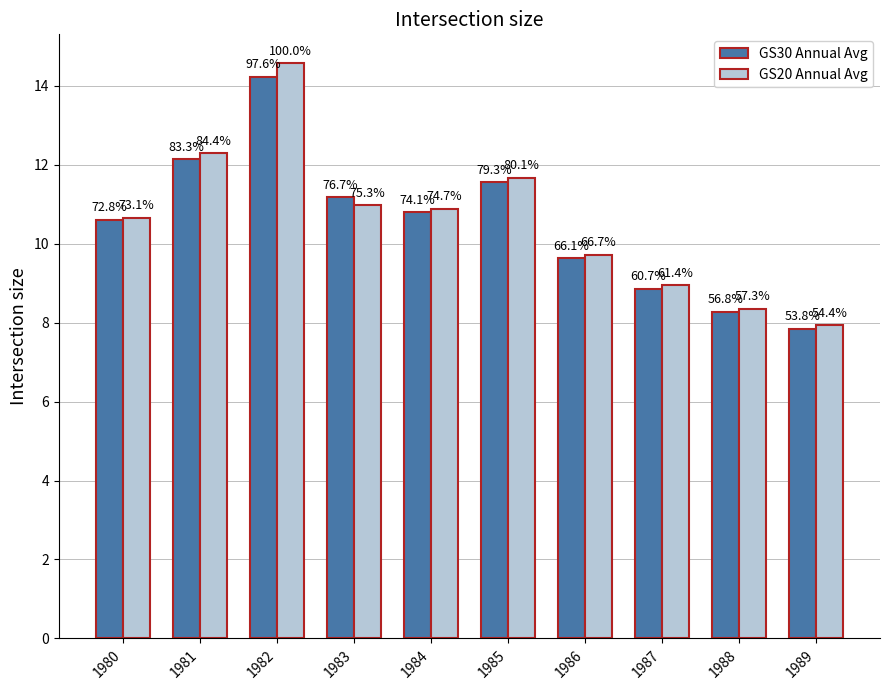

How many bars are there in each group?

2